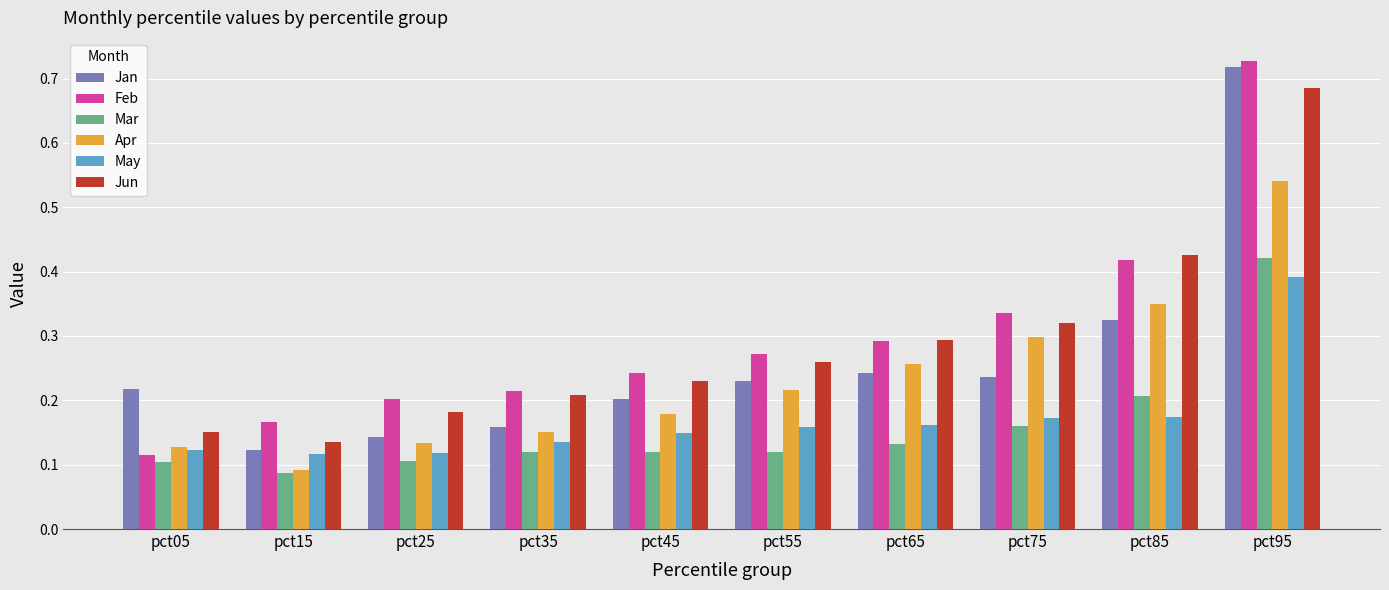

Which series has the widest spread of values?

Feb